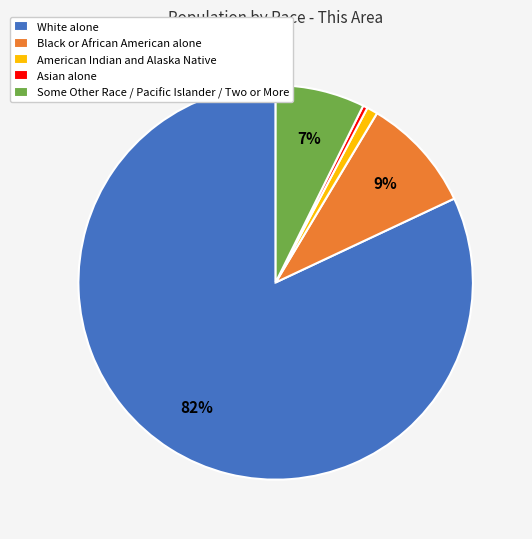

To the nearest percent, what is the average slice percentage?

20%